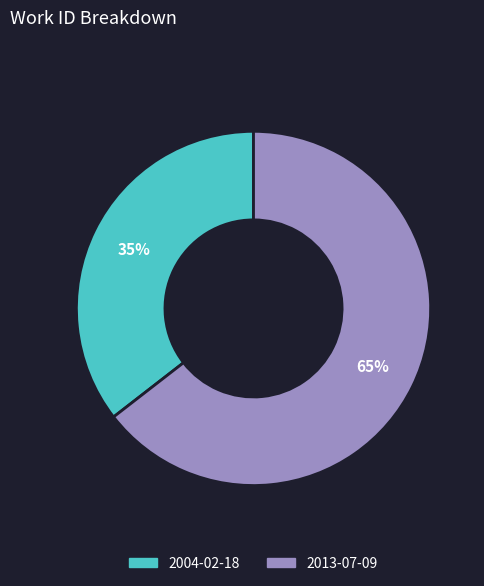

To the nearest percent, what portion does 2004-02-18 represent?

35%